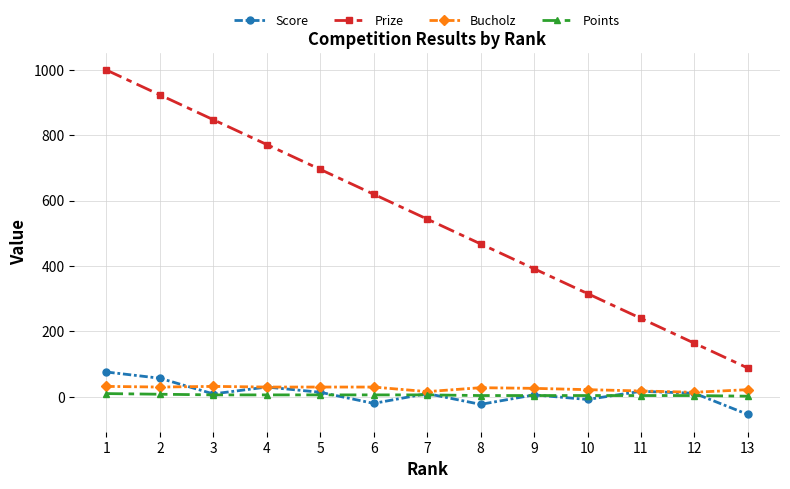

True or false: Bucholz has a value of 22 at 13.

True